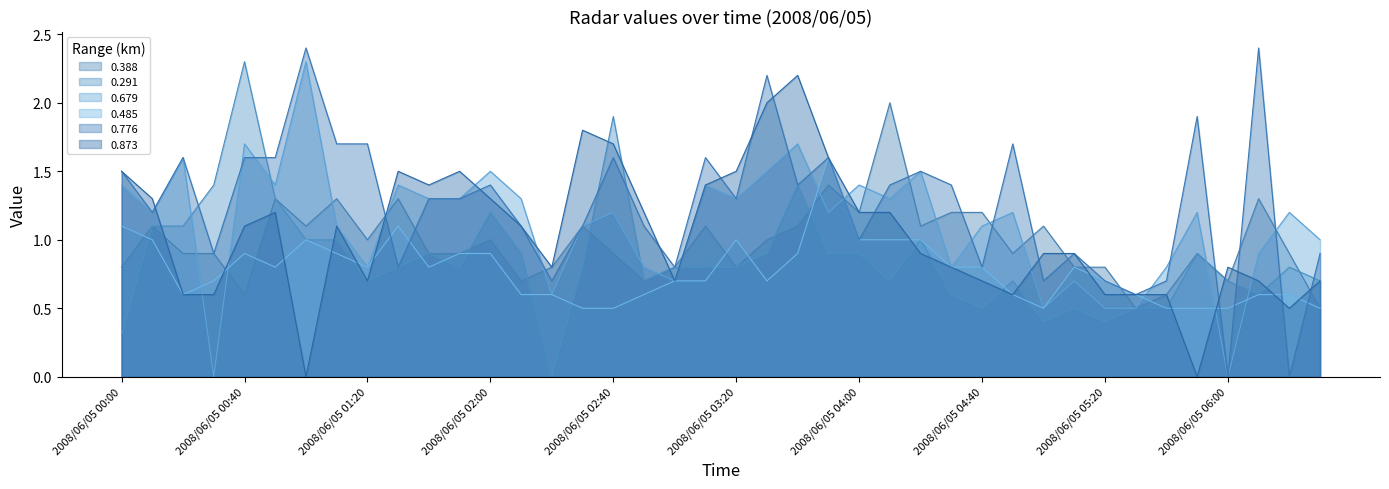

How many series are shown in this chart?

6